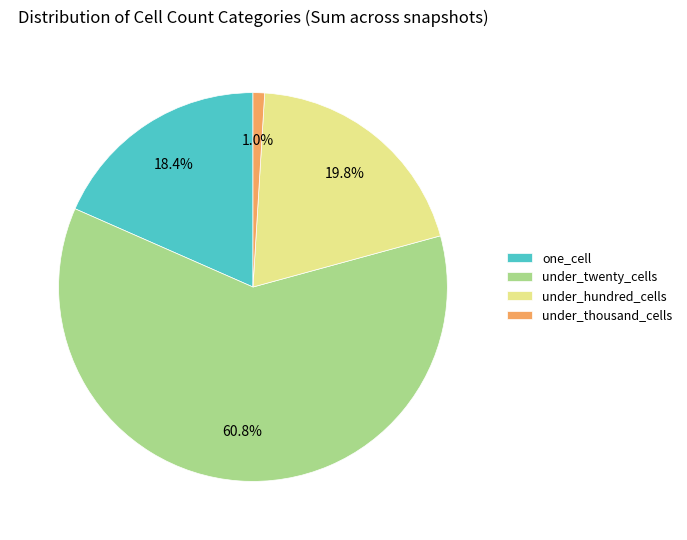

Which has a higher value, one_cell or under_hundred_cells?

under_hundred_cells